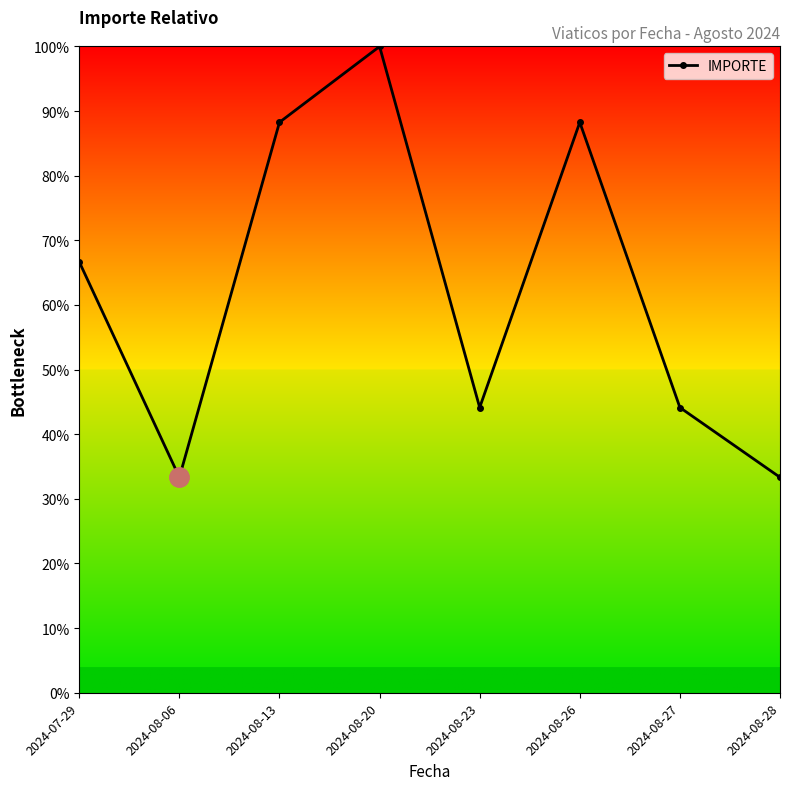

How many points are higher than both their immediate neighbors (excluding endpoints)?

2